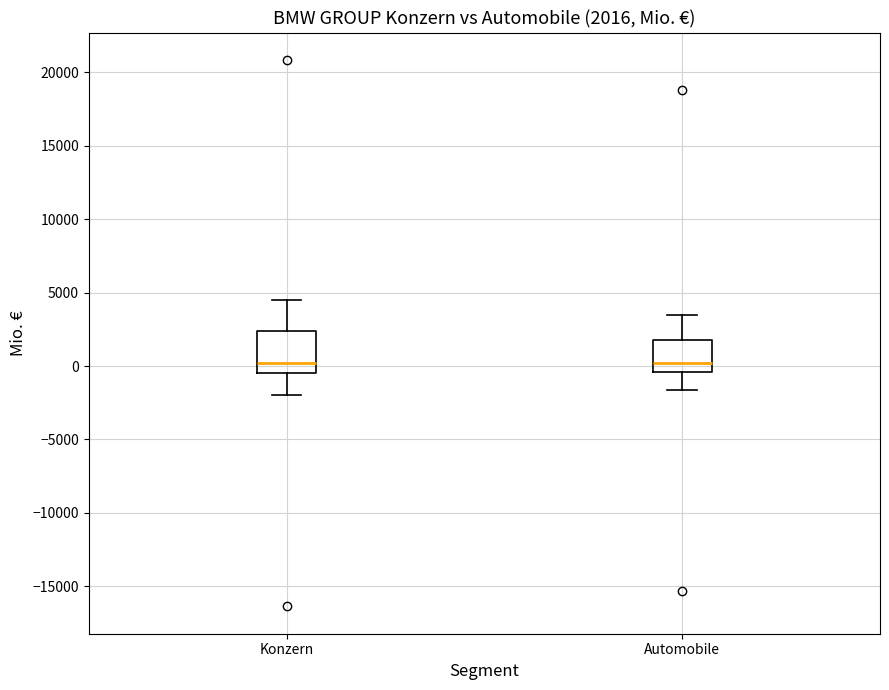

Which box is the tallest, from its lower edge to its upper edge?

Konzern